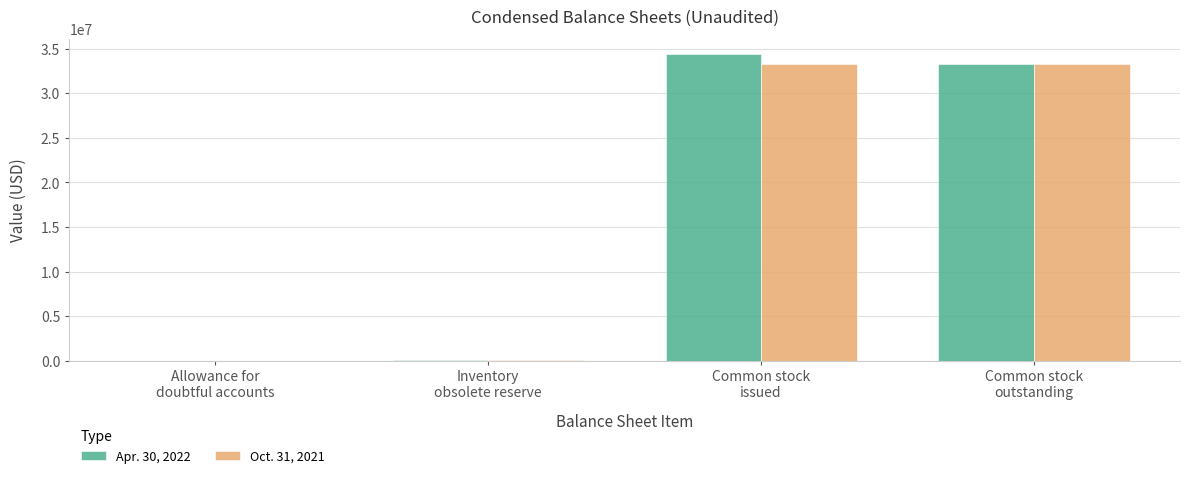

How many categories are shown in the chart?

4